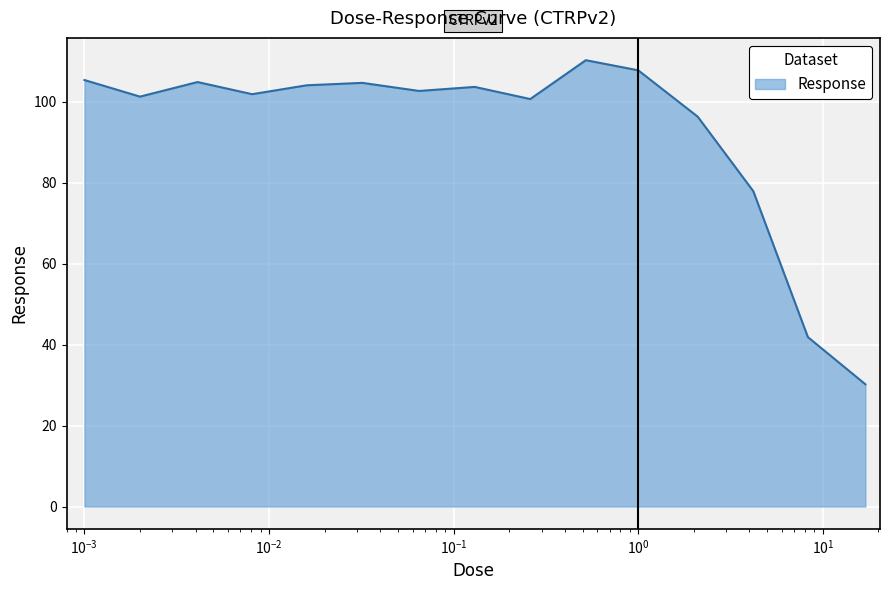

What is the maximum value shown in the chart?

110.3